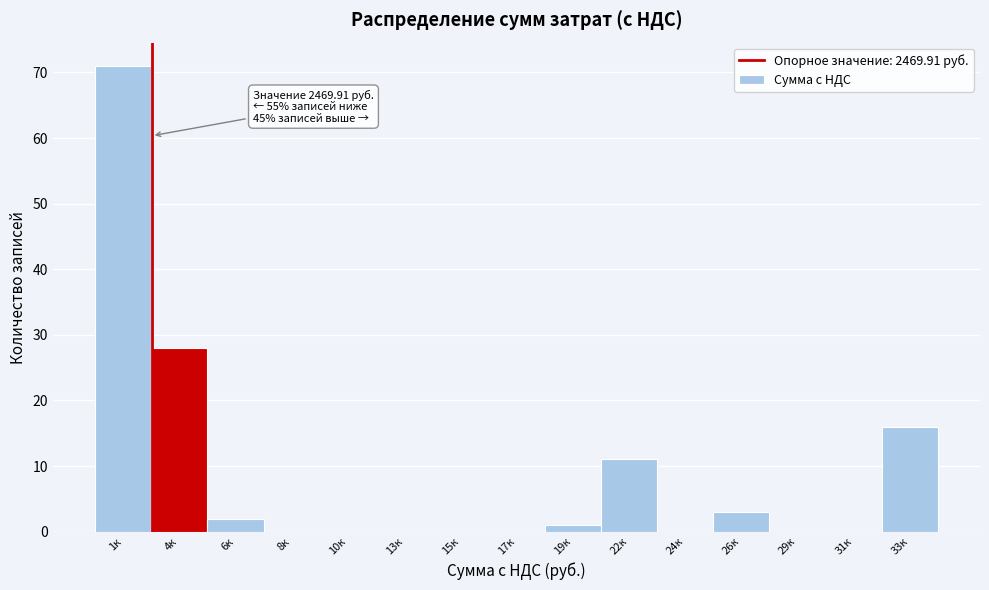

Reading left to right, what are all the values shown in this chart?

1к=71	4к=28	6к=2	8к=0	10к=0	13к=0	15к=0	17к=0	19к=1	22к=11	24к=0	26к=3	29к=0	31к=0	33к=16